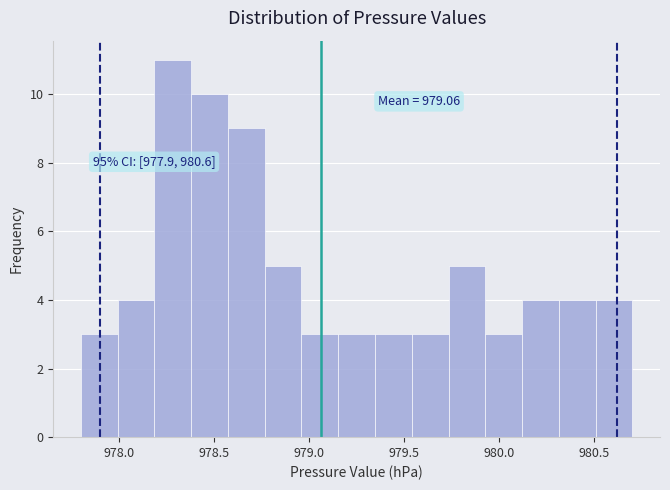

Read against the x-axis, roughly where is the centre of the tallest bar?

978.30